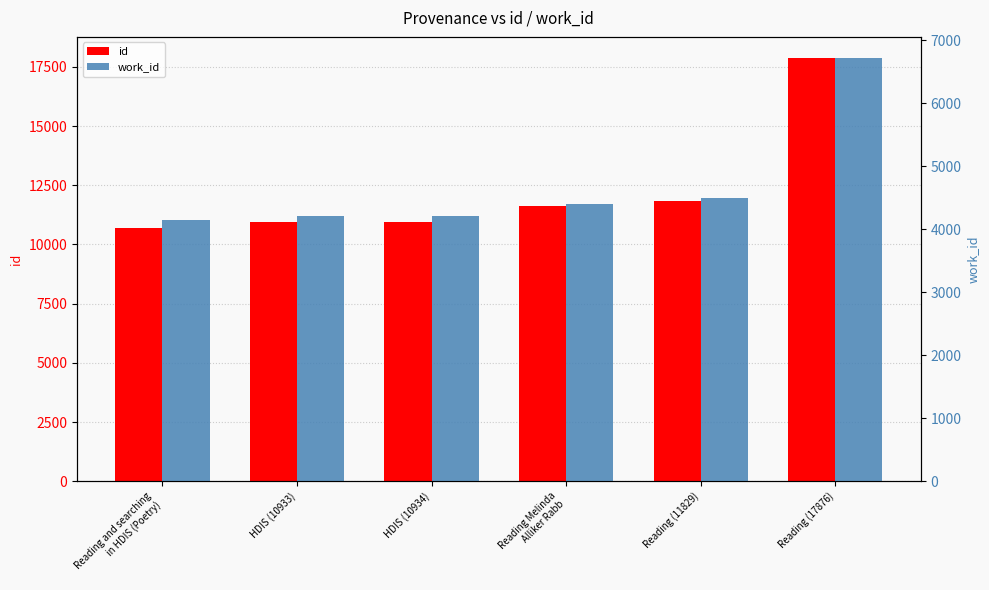

Which series has the largest range (max minus min)?

id